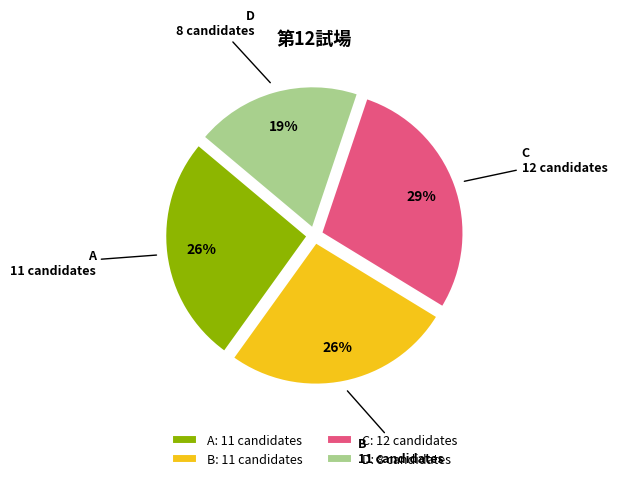

Combined, do A: 11 candidates and C: 12 candidates account for over 50%?

Yes